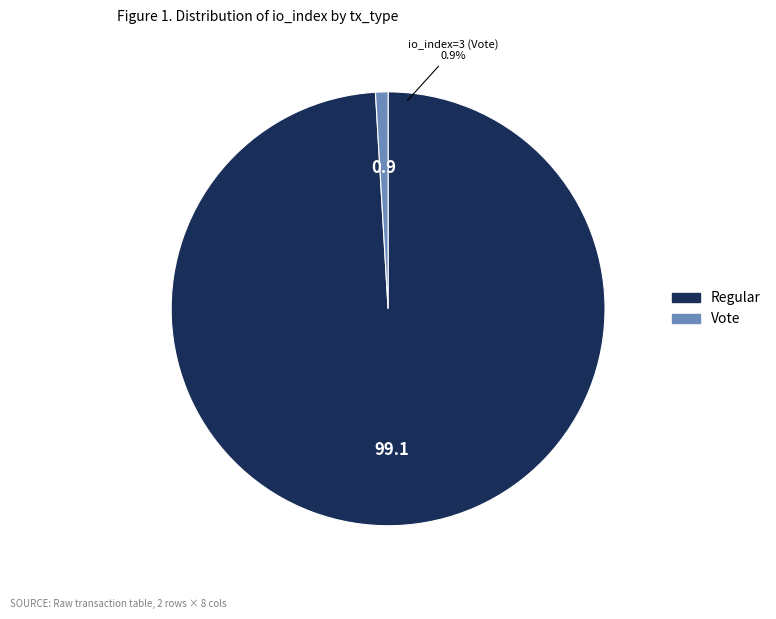

How many segments does this pie chart have?

2